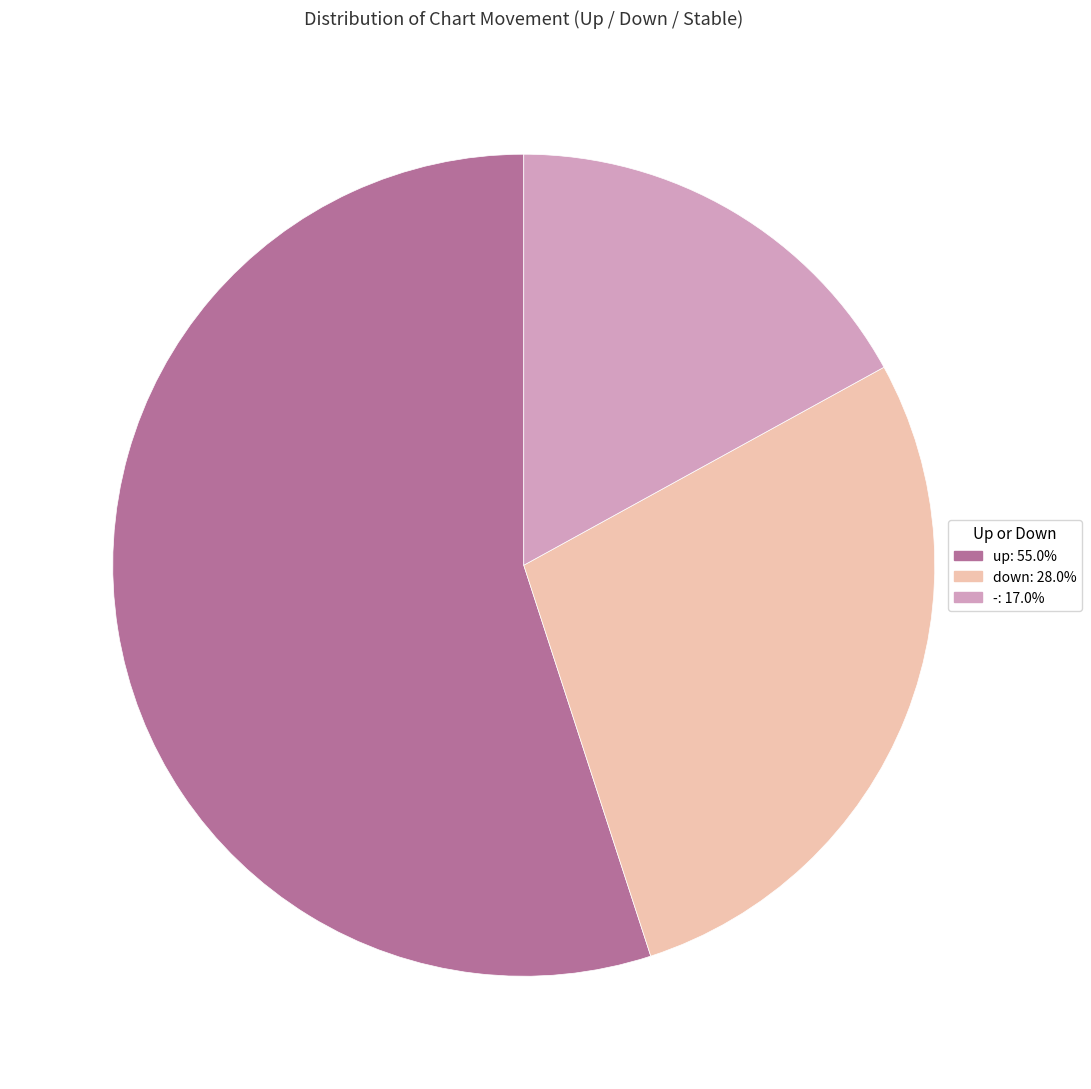

Which category has the biggest portion of the pie?

up